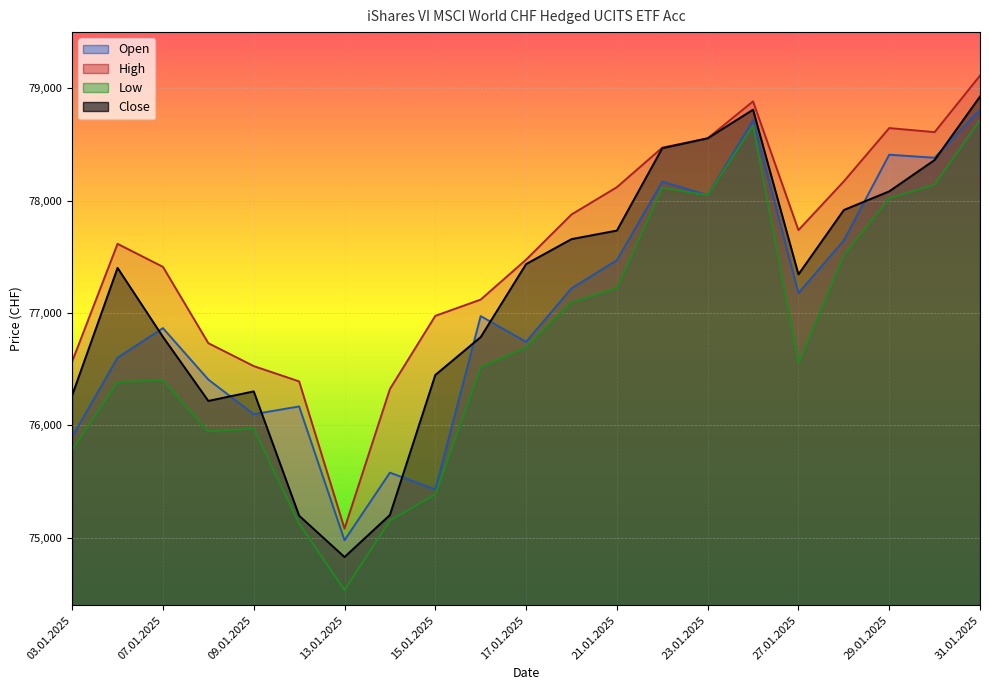

True or false: Open has more than 2 points higher than both neighbors.

True